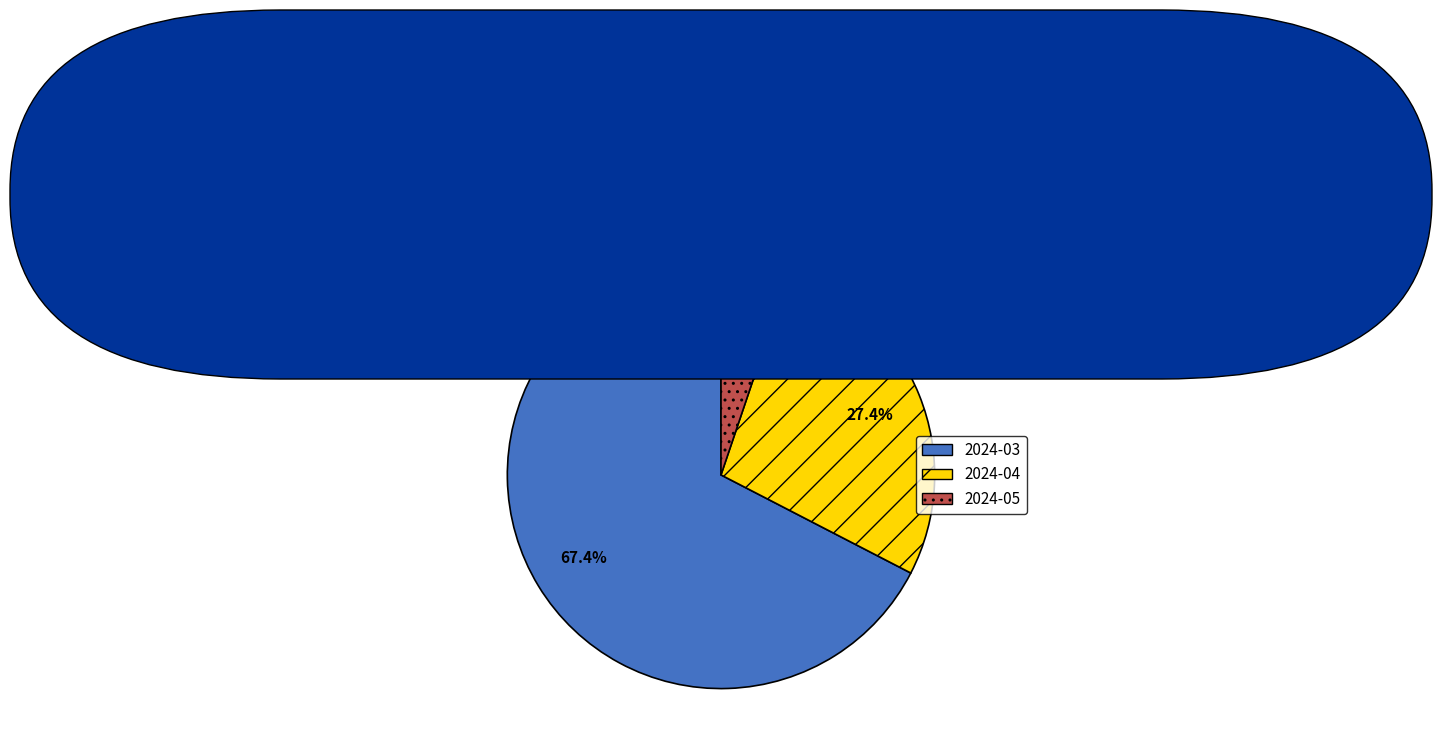

Does any single category account for the majority?

Yes